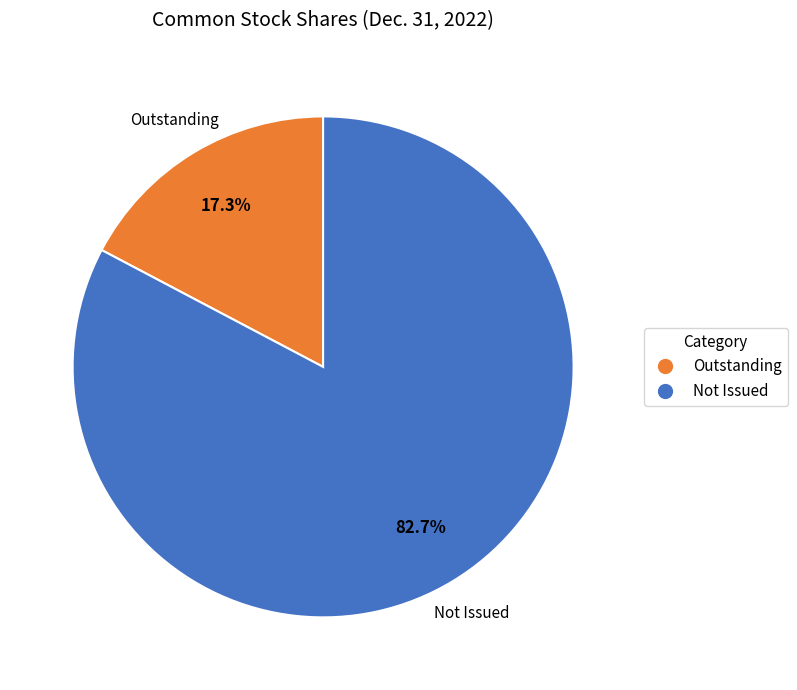

Rank the categories by value from lowest to highest.

Outstanding, Not Issued